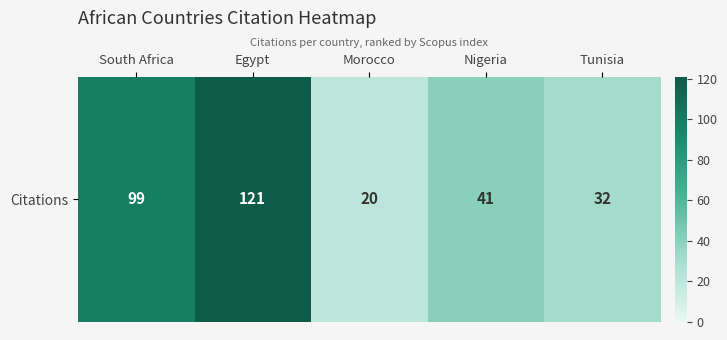

Is it true that the value at Tunisia is 32?

True